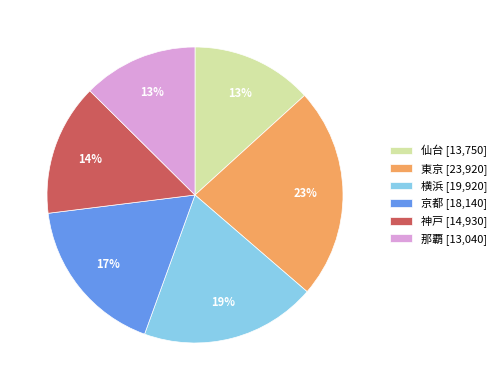

True or false: 仙台 accounts for 13% of the total.

True